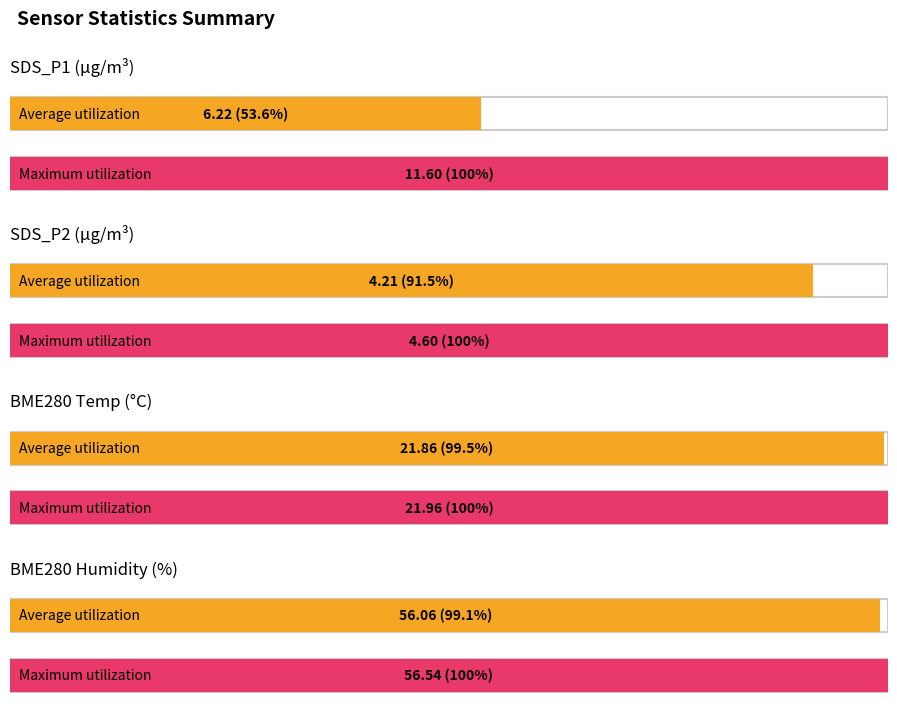

How many data points in BME280_humidity are above 56?

11